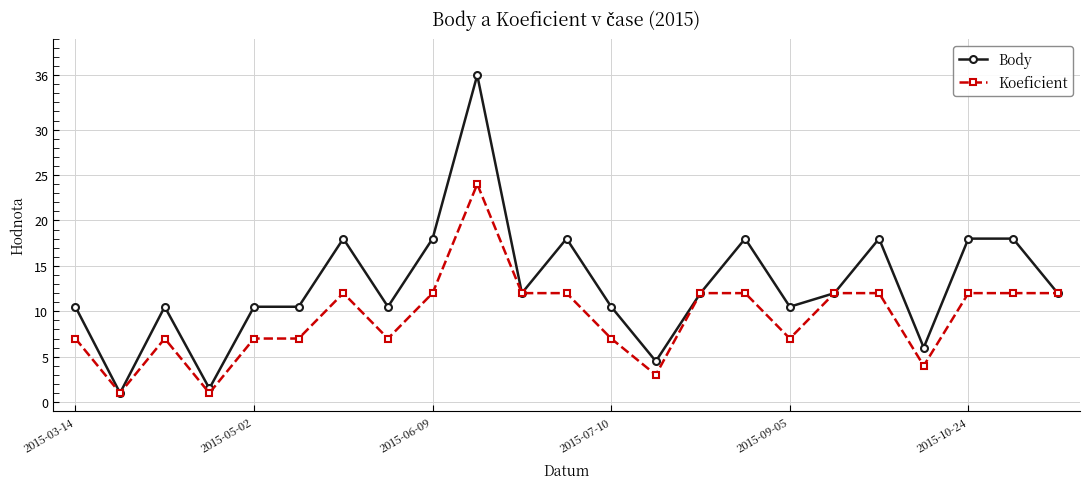

What is the difference between the second highest and minimum values in the Koeficient series?

11.0